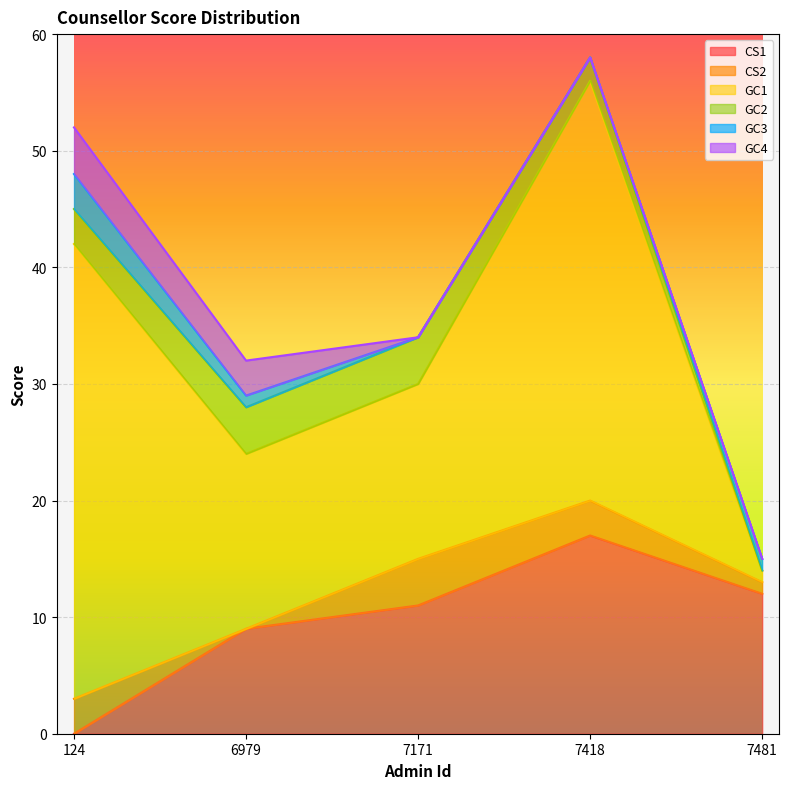

What are all the series names shown in the legend?

CS1, CS2, GC1, GC2, GC3, GC4